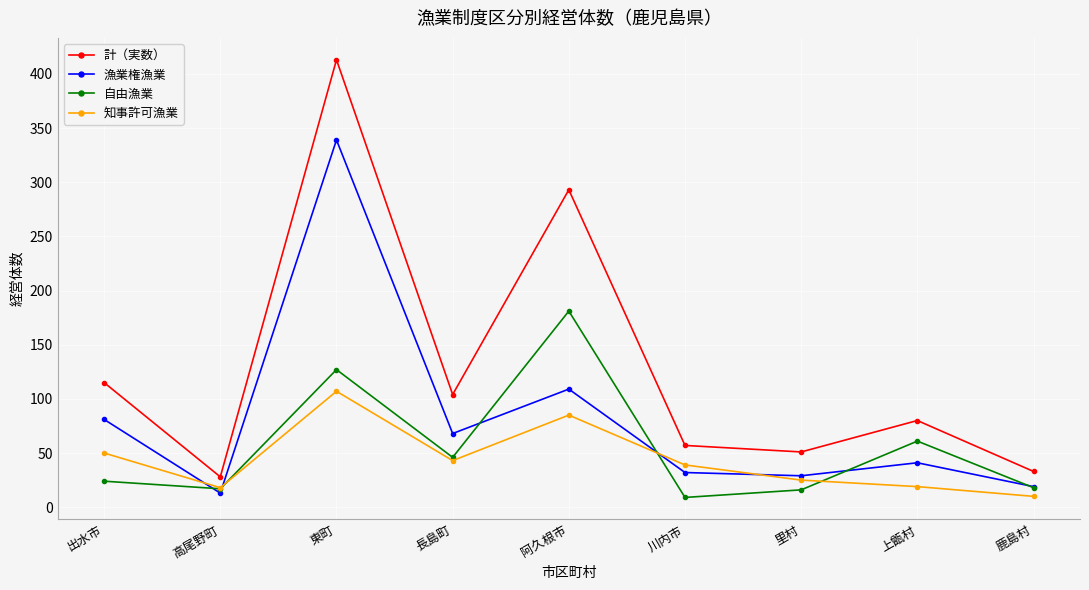

Which series has the largest total across all categories?

計（実数）